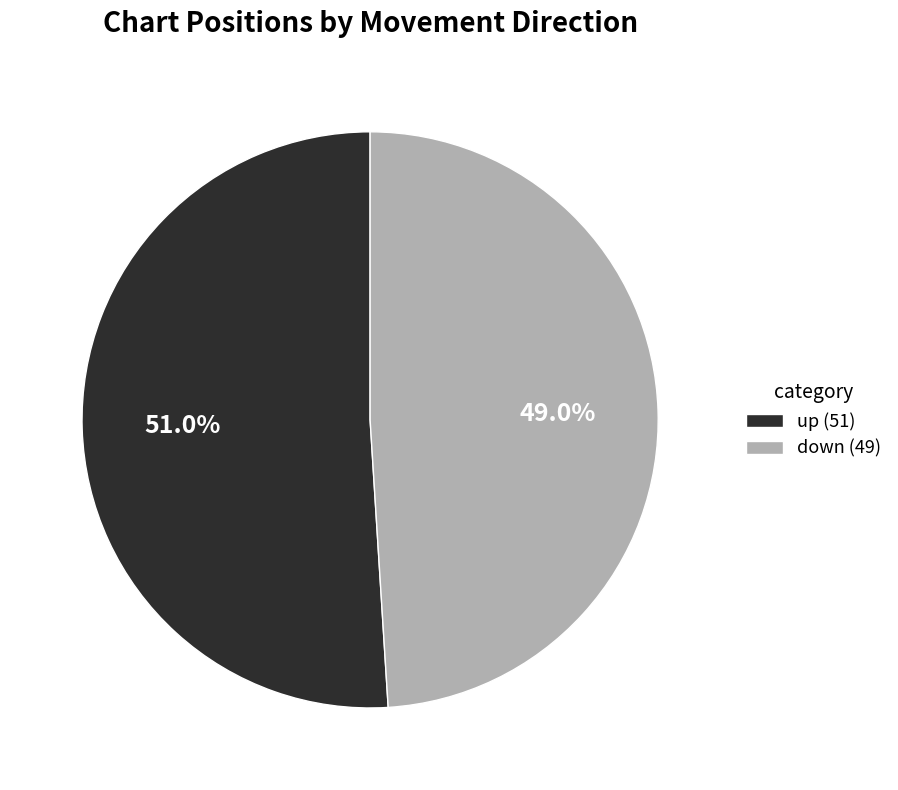

Combined, do down and up account for over 50%?

Yes